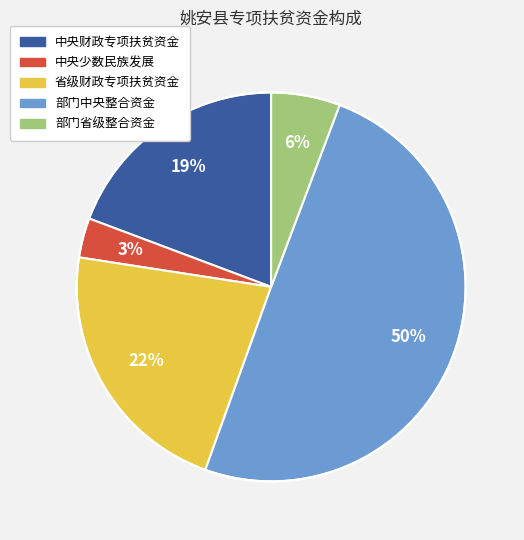

To the nearest percent, what percentage of the pie is 省级财政专项扶贫资金?

22%